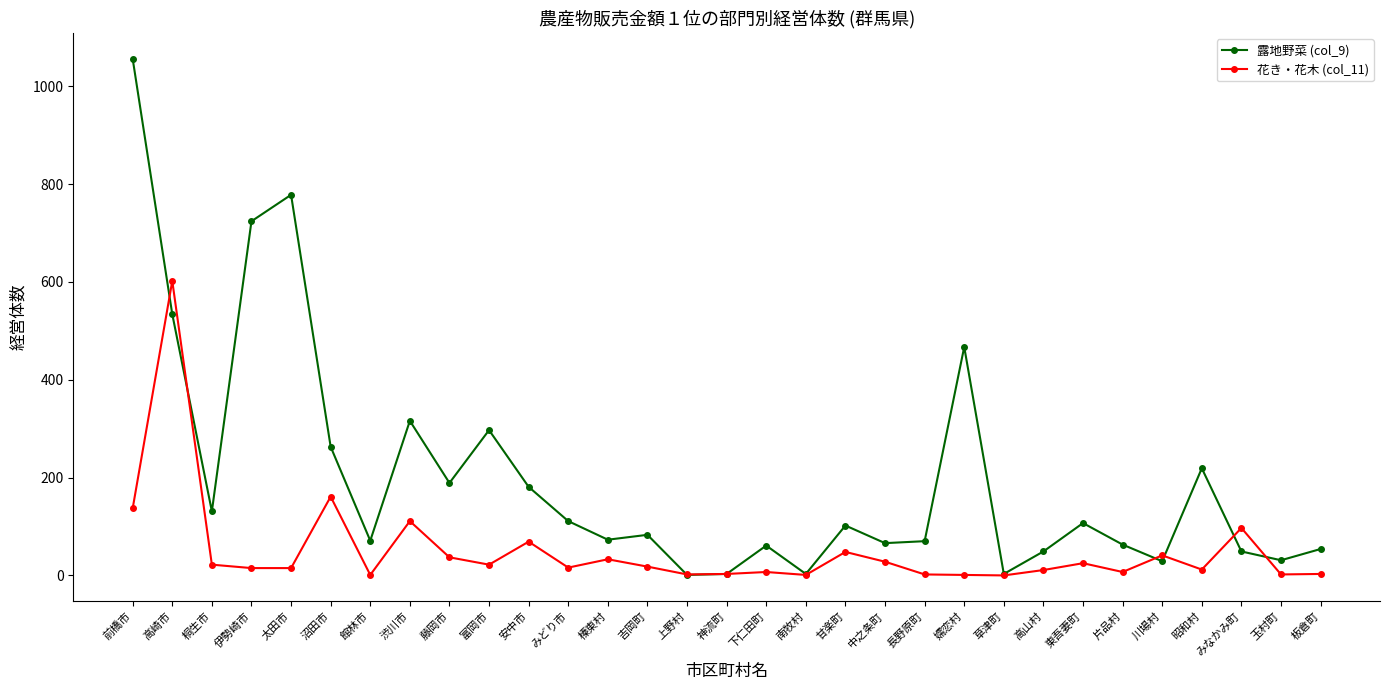

Read the 露地野菜 (col_9) value at 嬬恋村.

467